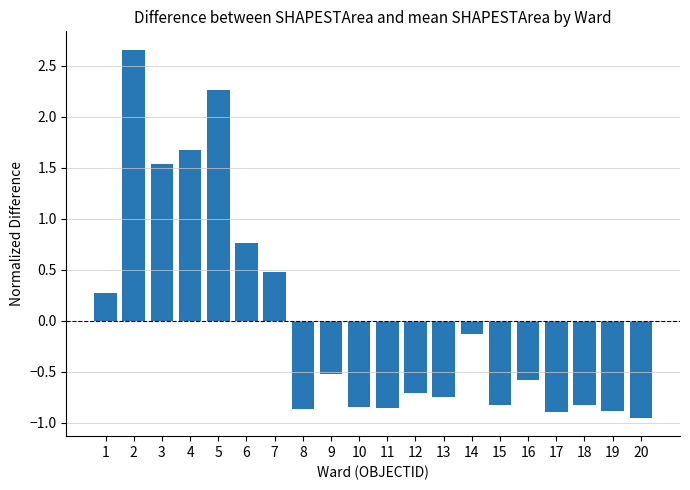

The chart shows a value of 1.5 at 5. True or false?

False